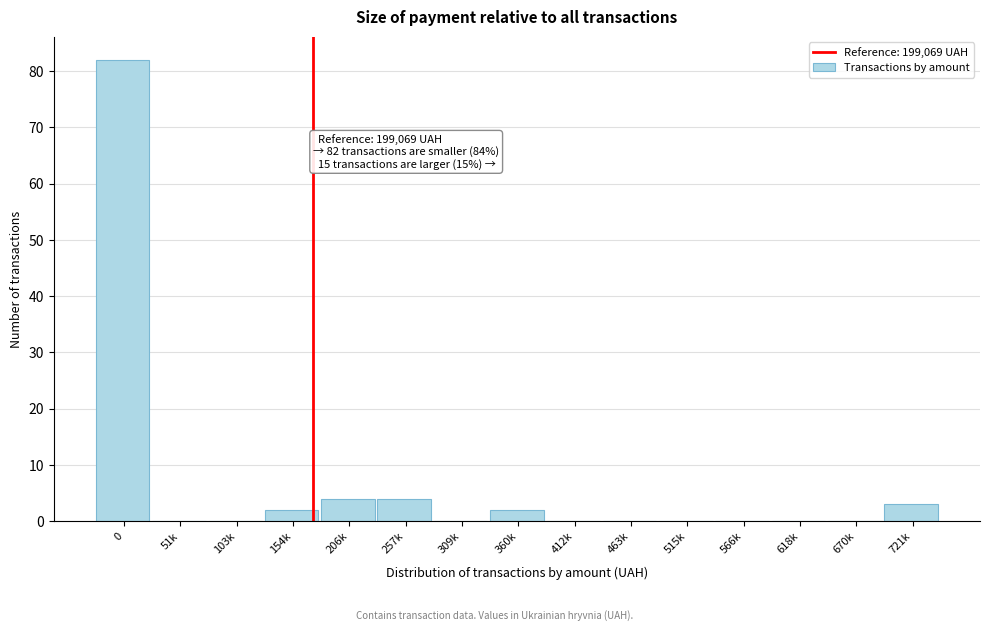

Reading right to left, list all the values displayed in this chart.

721k=3	670k=0	618k=0	566k=0	515k=0	463k=0	412k=0	360k=2	309k=0	257k=4	206k=4	154k=2	103k=0	51k=0	0=82